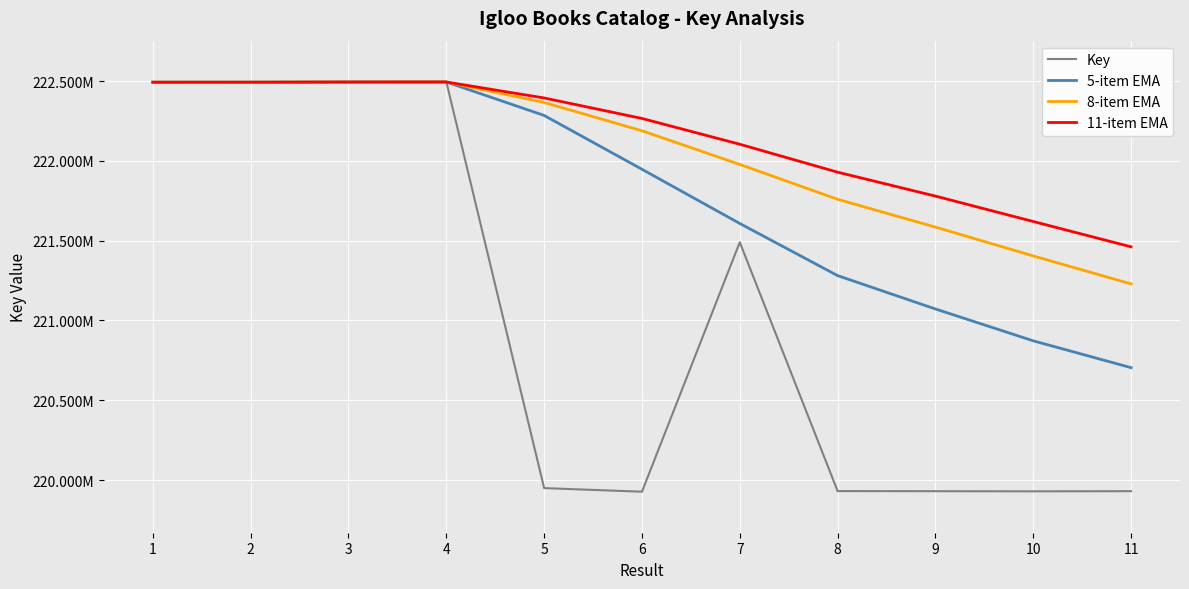

Where is the first local maximum for 8-item EMA?

4